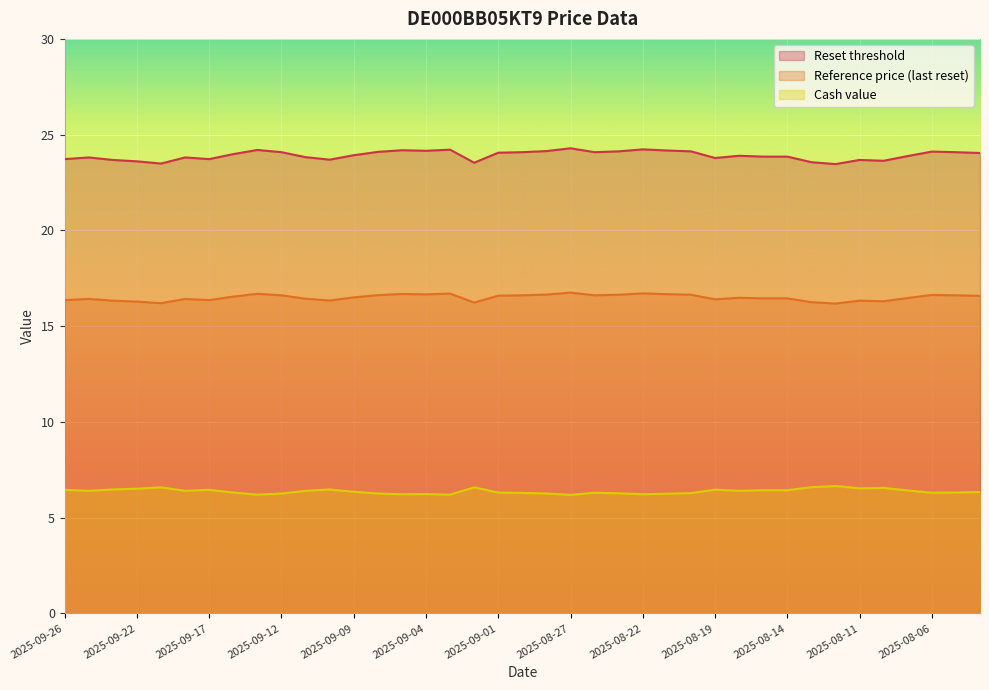

Reading left to right, transcribe all the data shown in this chart.

Reset threshold: 2025-09-26=23.7	2025-09-25=23.8	2025-09-23=23.7	2025-09-22=23.6	2025-09-19=23.5	2025-09-18=23.8	2025-09-17=23.7	2025-09-16=24.0	2025-09-15=24.2	2025-09-12=24.1	2025-09-11=23.8	2025-09-10=23.7	2025-09-09=23.9	2025-09-08=24.1	2025-09-05=24.2	2025-09-04=24.2	2025-09-03=24.2	2025-09-02=23.5	2025-09-01=24.1	2025-08-29=24.1	2025-08-28=24.1	2025-08-27=24.3	2025-08-26=24.1	2025-08-25=24.1	2025-08-22=24.2	2025-08-21=24.2	2025-08-20=24.1	2025-08-19=23.8	2025-08-18=23.9	2025-08-15=23.9	2025-08-14=23.9	2025-08-13=23.6	2025-08-12=23.5	2025-08-11=23.7	2025-08-08=23.6	2025-08-07=23.9	2025-08-06=24.1	2025-08-05=24.1	2025-08-04=24.0
Reference price (last reset): 2025-09-26=16.4	2025-09-25=16.4	2025-09-23=16.3	2025-09-22=16.3	2025-09-19=16.2	2025-09-18=16.4	2025-09-17=16.4	2025-09-16=16.5	2025-09-15=16.7	2025-09-12=16.6	2025-09-11=16.4	2025-09-10=16.3	2025-09-09=16.5	2025-09-08=16.6	2025-09-05=16.7	2025-09-04=16.7	2025-09-03=16.7	2025-09-02=16.2	2025-09-01=16.6	2025-08-29=16.6	2025-08-28=16.6	2025-08-27=16.8	2025-08-26=16.6	2025-08-25=16.6	2025-08-22=16.7	2025-08-21=16.7	2025-08-20=16.6	2025-08-19=16.4	2025-08-18=16.5	2025-08-15=16.4	2025-08-14=16.4	2025-08-13=16.2	2025-08-12=16.2	2025-08-11=16.3	2025-08-08=16.3	2025-08-07=16.5	2025-08-06=16.6	2025-08-05=16.6	2025-08-04=16.6
Cash value: 2025-09-26=6.5	2025-09-25=6.4	2025-09-23=6.5	2025-09-22=6.5	2025-09-19=6.6	2025-09-18=6.4	2025-09-17=6.5	2025-09-16=6.3	2025-09-15=6.2	2025-09-12=6.3	2025-09-11=6.4	2025-09-10=6.5	2025-09-09=6.3	2025-09-08=6.3	2025-09-05=6.2	2025-09-04=6.2	2025-09-03=6.2	2025-09-02=6.6	2025-09-01=6.3	2025-08-29=6.3	2025-08-28=6.3	2025-08-27=6.2	2025-08-26=6.3	2025-08-25=6.3	2025-08-22=6.2	2025-08-21=6.2	2025-08-20=6.3	2025-08-19=6.5	2025-08-18=6.4	2025-08-15=6.4	2025-08-14=6.4	2025-08-13=6.6	2025-08-12=6.7	2025-08-11=6.5	2025-08-08=6.5	2025-08-07=6.4	2025-08-06=6.3	2025-08-05=6.3	2025-08-04=6.3